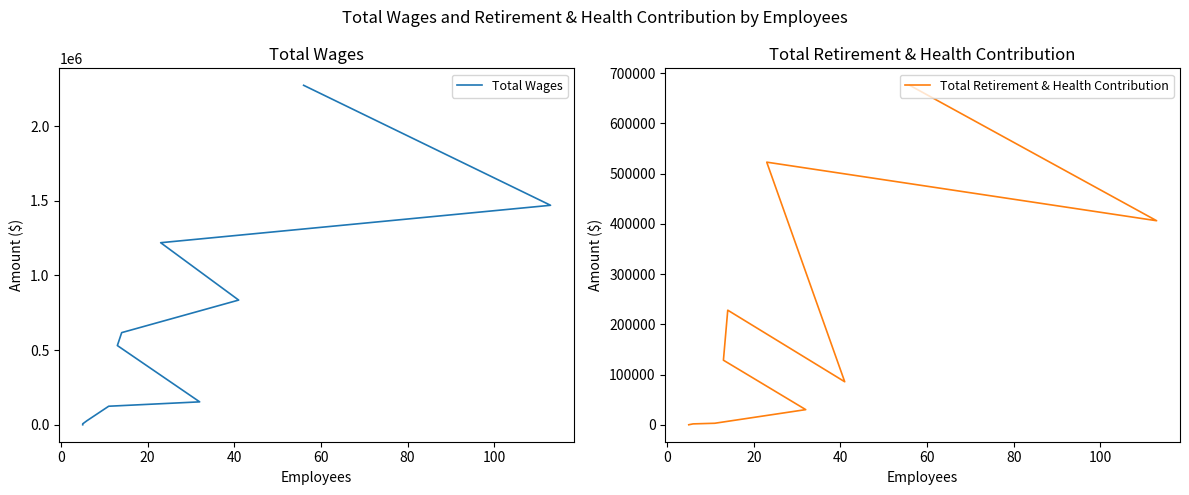

What is the difference between the maximum and minimum values in the Total Wages series?

2273832